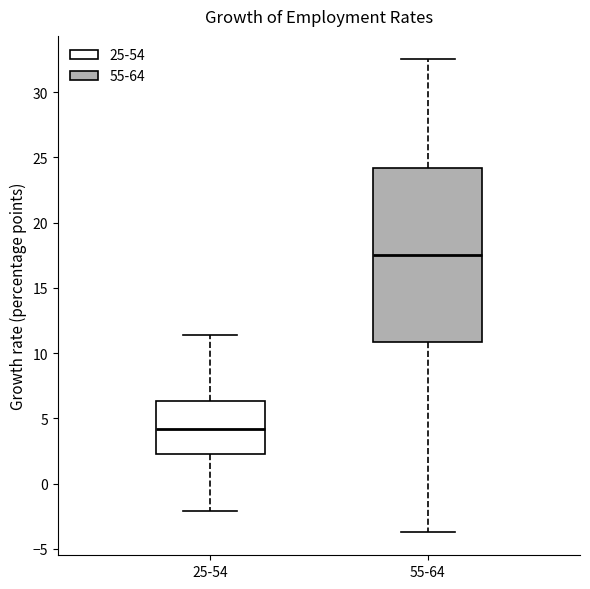

Reading left to right, read every box against the y-axis: the position of its median line, the range the box covers, and the ends of its whiskers. The values are not printed on the chart, so give them approximately, as read against the axis.

25-54: median 4.0, box 2.5 to 6.5, whiskers -2.0 to 11.5
55-64: median 17.5, box 11.0 to 24.0, whiskers -3.5 to 32.5